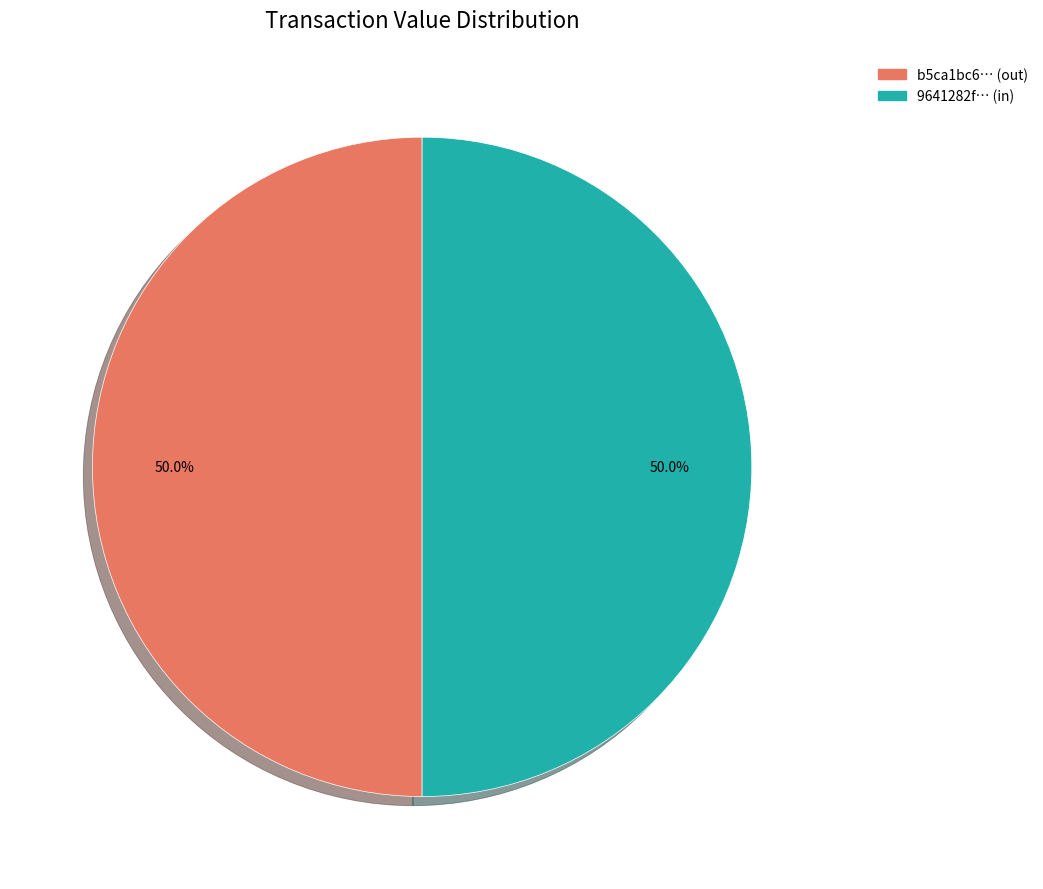

What is the ratio of the value at 9641282f… (in) to the value at b5ca1bc6… (out)?

1.0